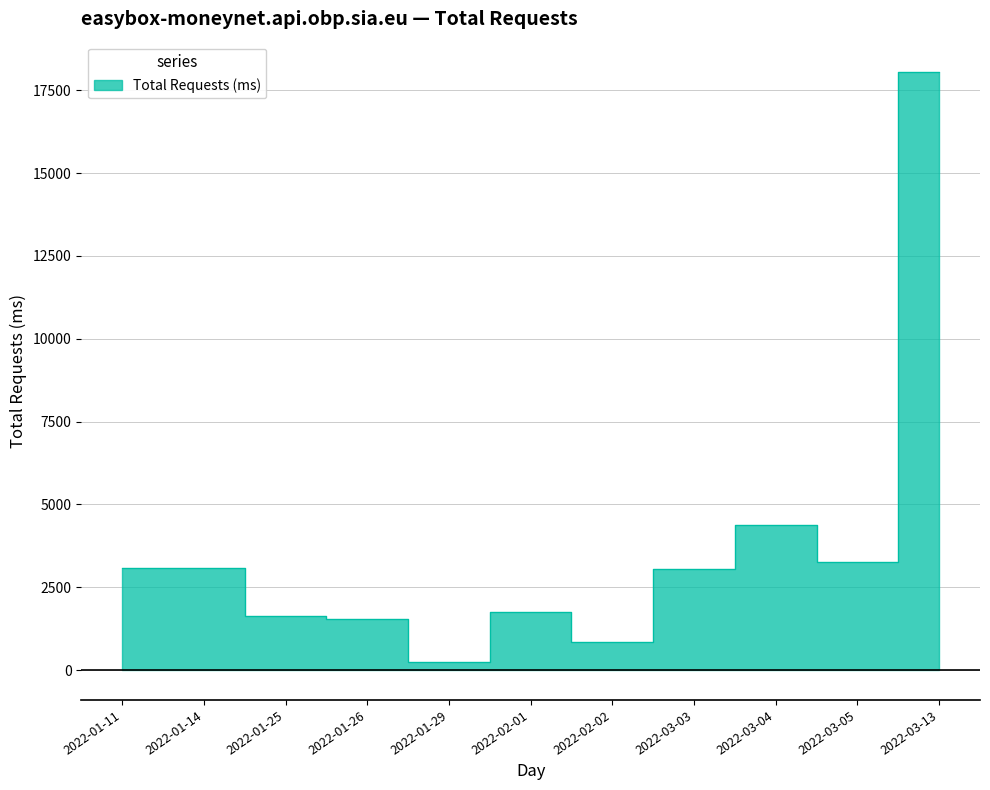

True or false: the data shows 1554.5 at 2022-01-26.

True